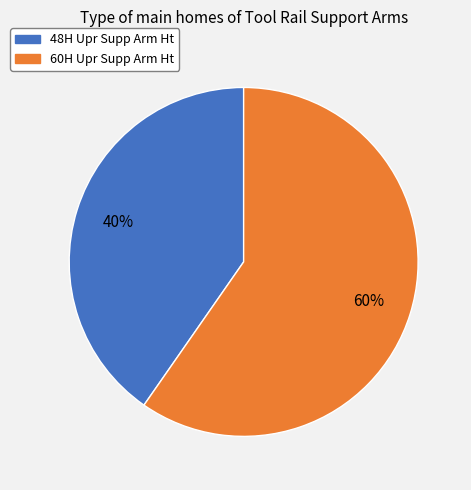

Is it true that 48H Upr Supp Arm Ht is 40% of the pie?

True